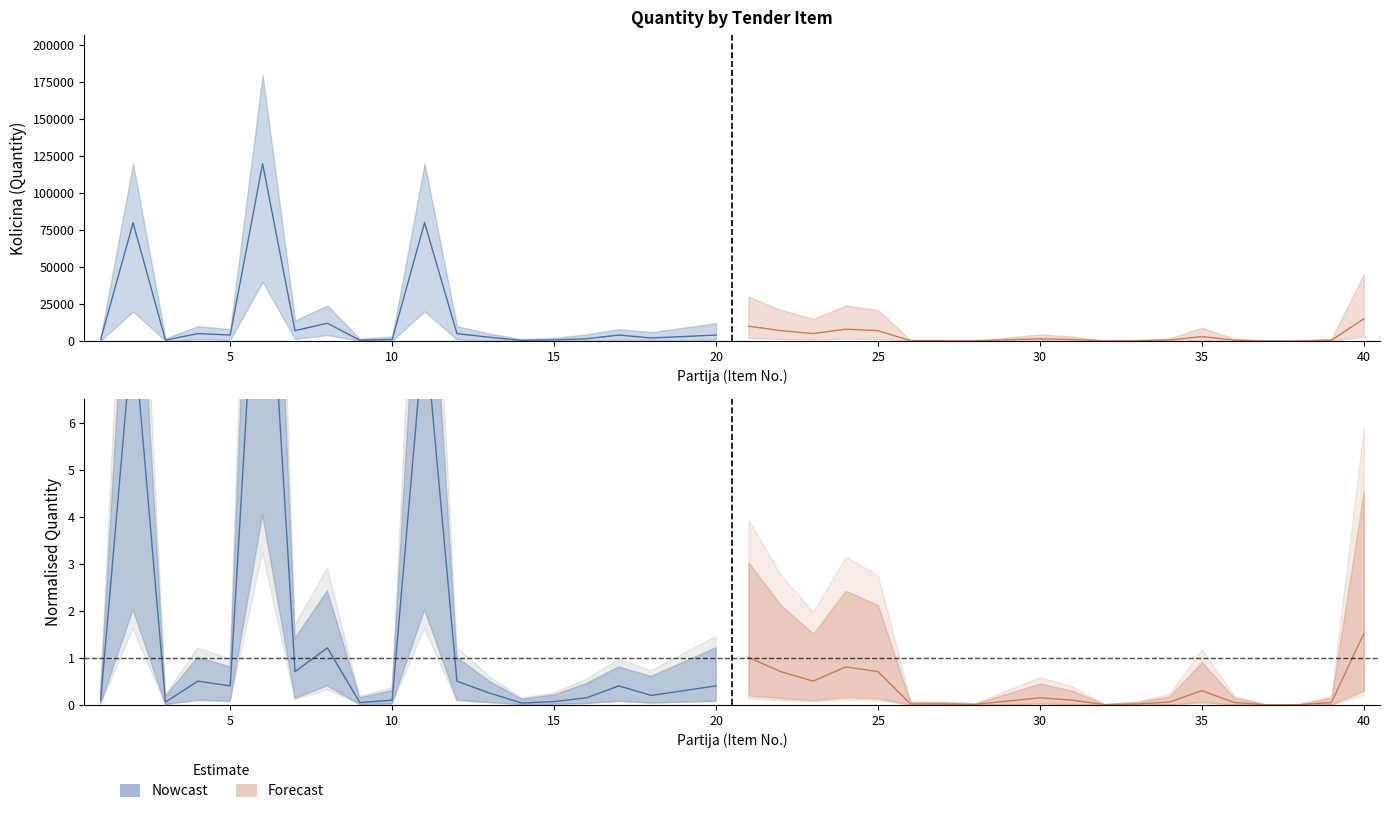

True or false: kolicina_upper and kolicina intersect in this chart.

False